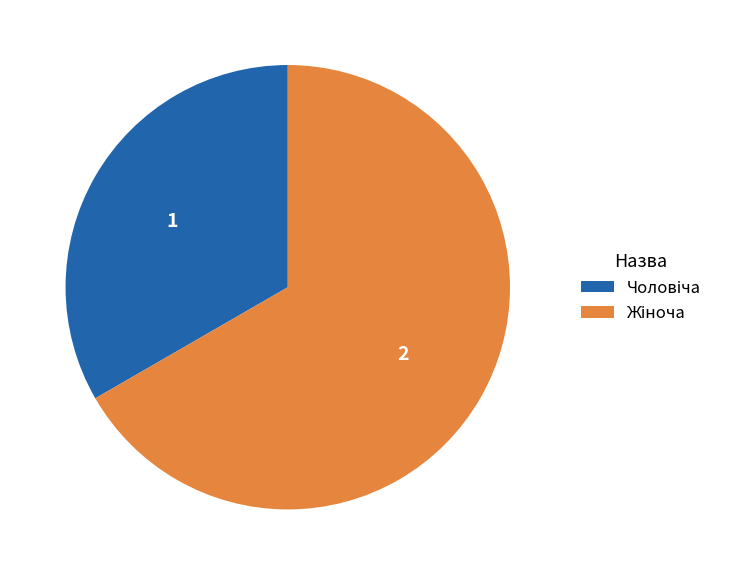

Does any single category account for the majority?

Yes